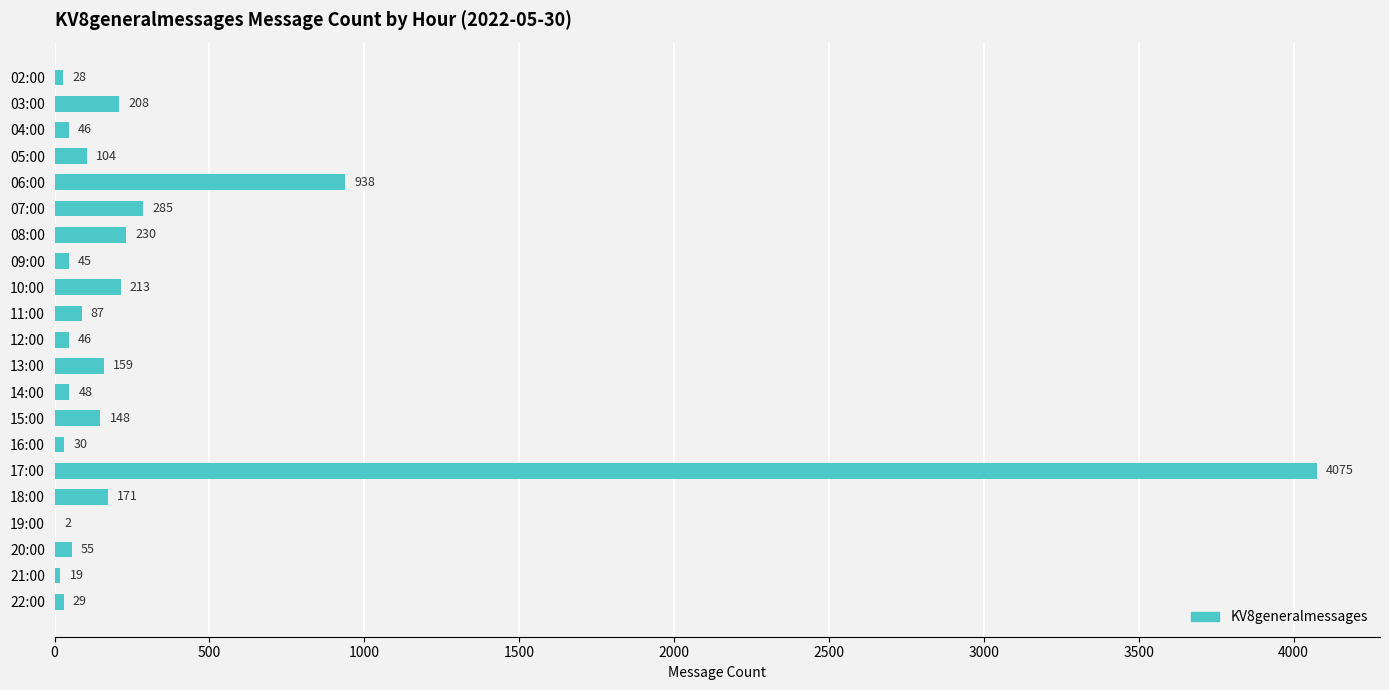

Approximately how many times larger is the value at 15:00 compared to 07:00?

0.5